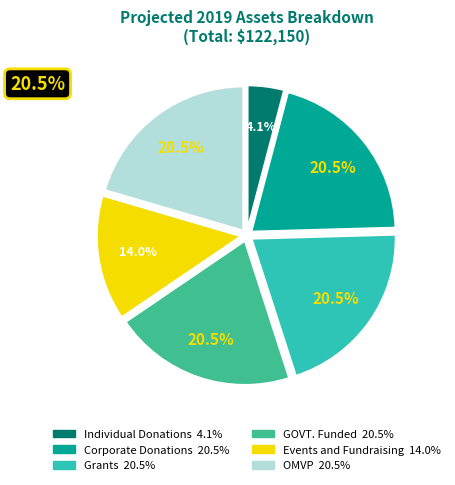

Is there a majority slice in this chart?

No